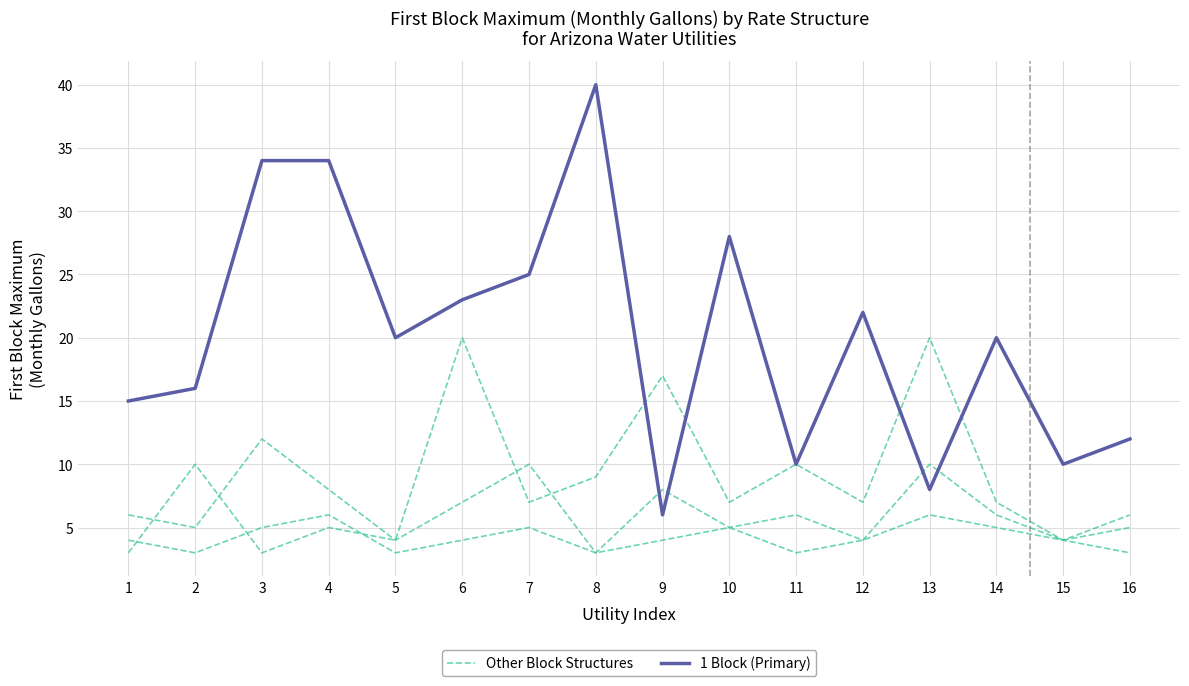

Which series changed the most between 6 and 15?

Other Block Structures